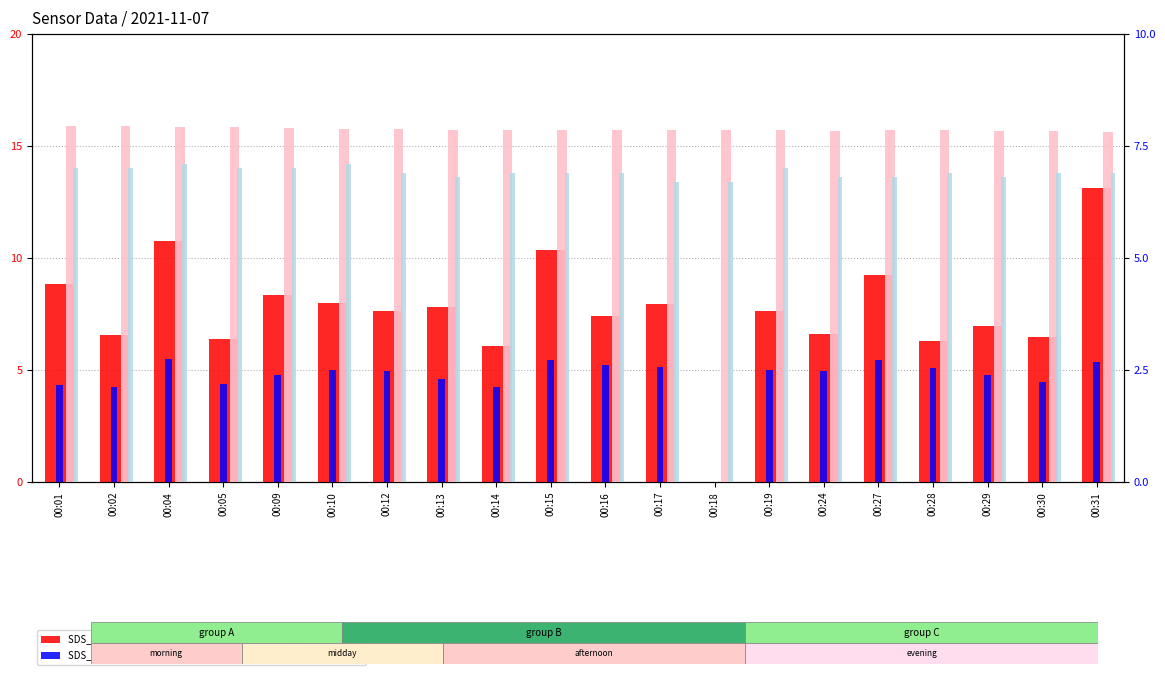

At how many categories does at least one series exceed 9?

4